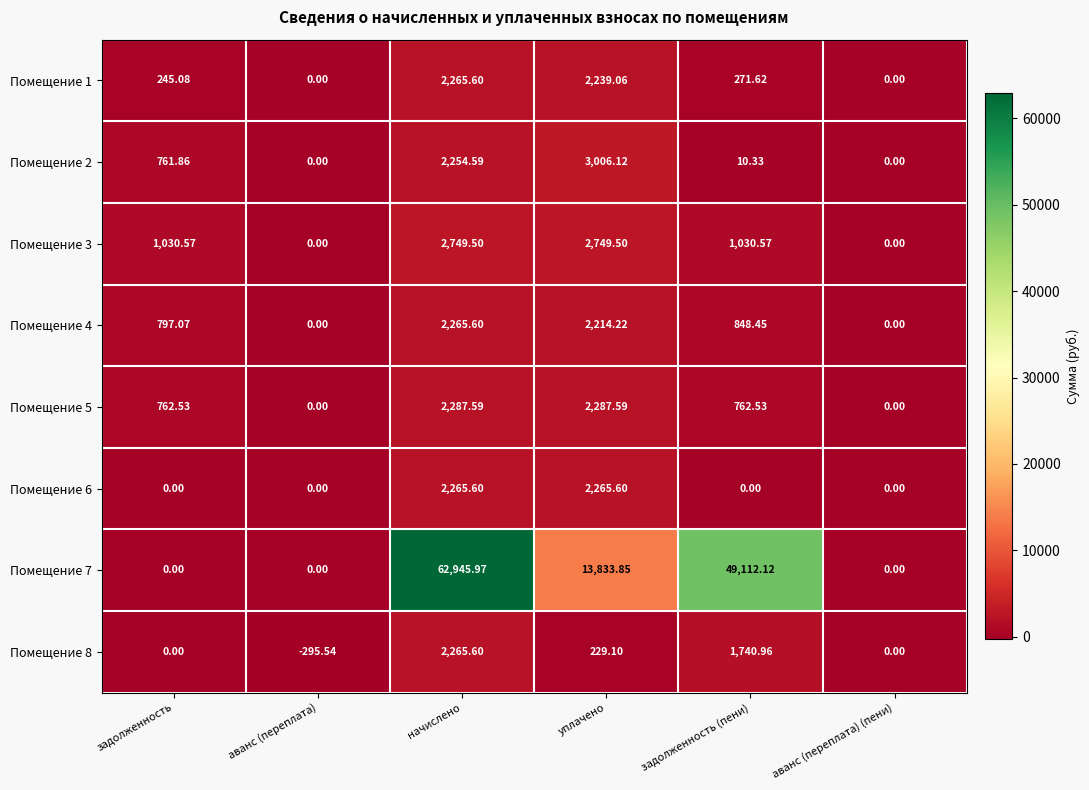

Which label corresponds to the largest value in the chart?

начислено